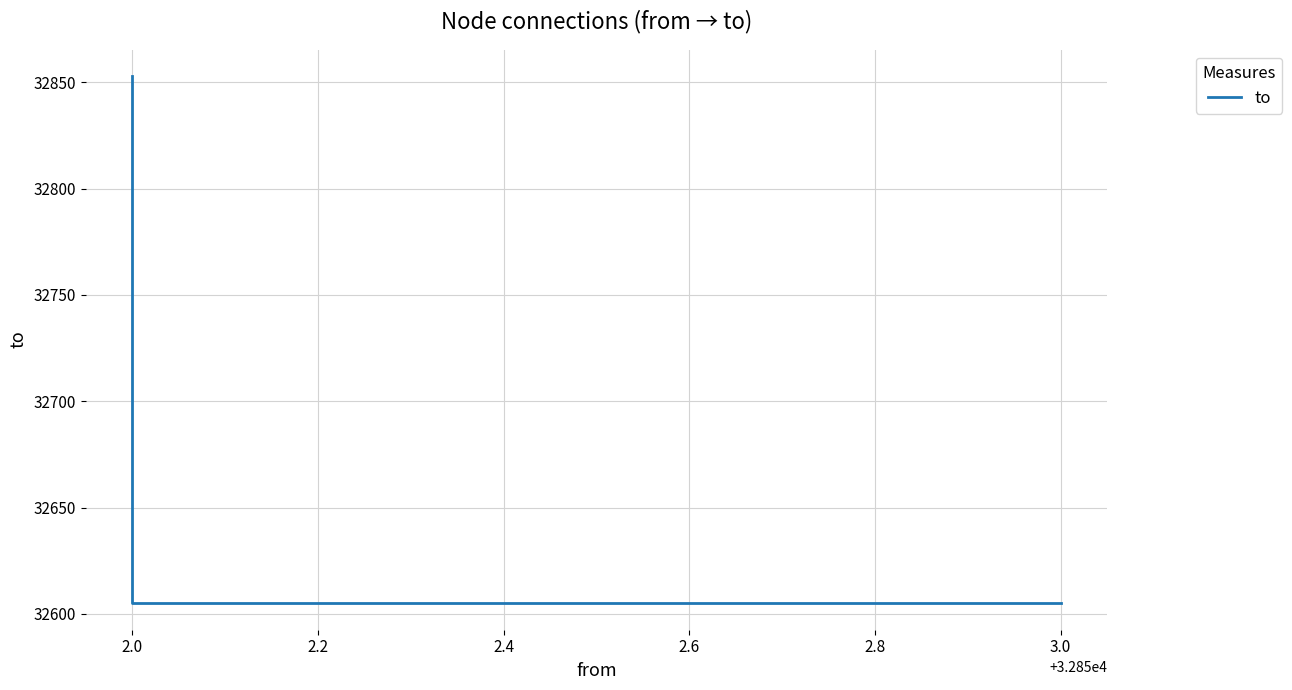

Does the chart have visible grid lines?

Yes